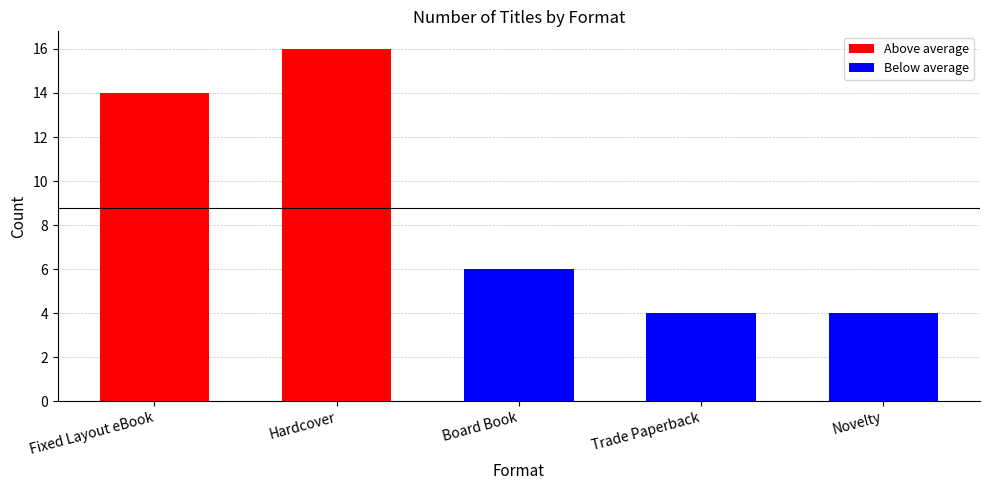

Does the chart contain stacked bars?

No